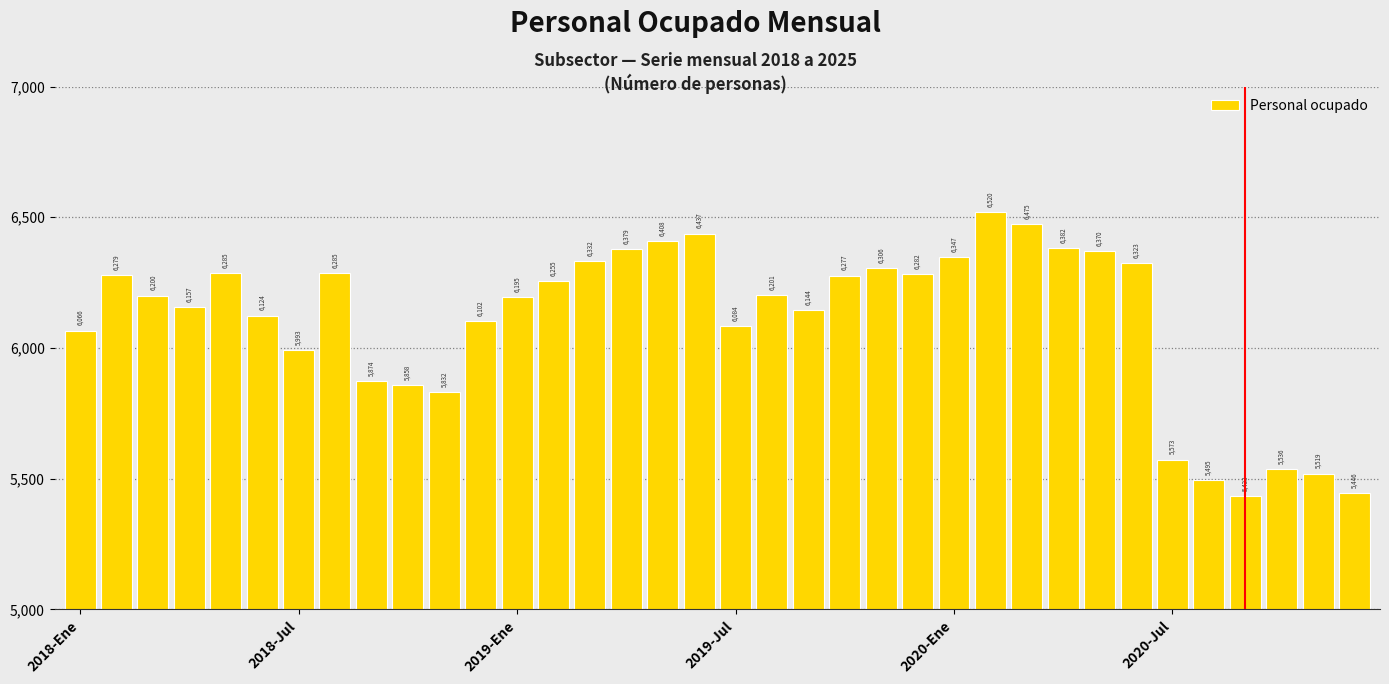

Reading right to left, list all the values displayed in this chart.

5446	5519	5536	5433	5495	5573	6323	6370	6382	6475	6520	6347	6282	6306	6277	6144	6201	6084	6437	6408	6379	6332	6255	6195	6102	5832	5858	5874	6285	5993	6124	6285	6157	6200	6279	6066